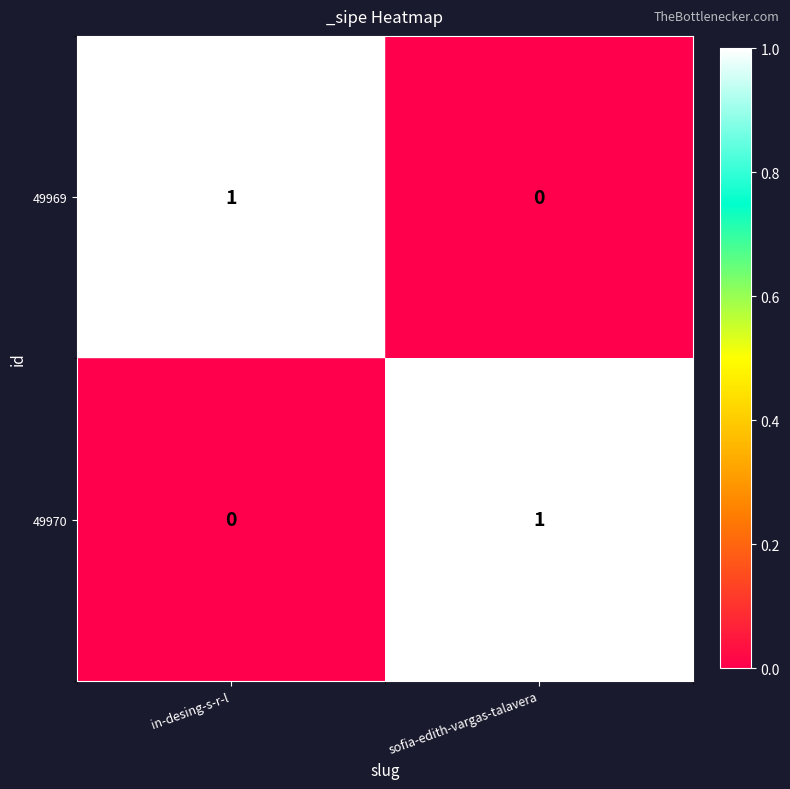

Which category has the highest value in the 49969 series?

in-desing-s-r-l